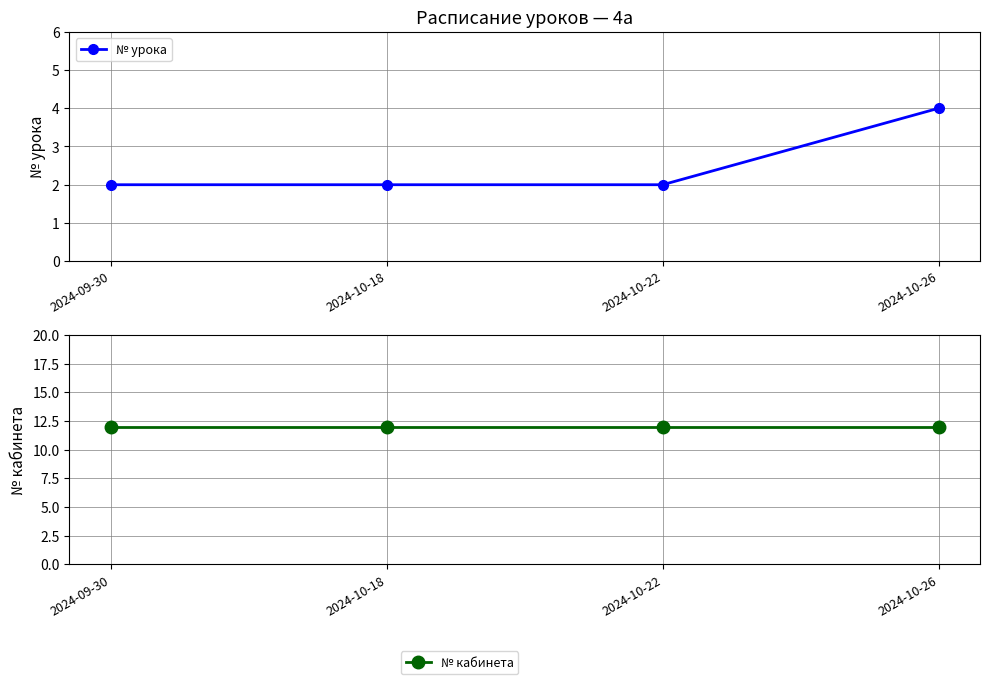

What is the minimum value shown in the chart?

2